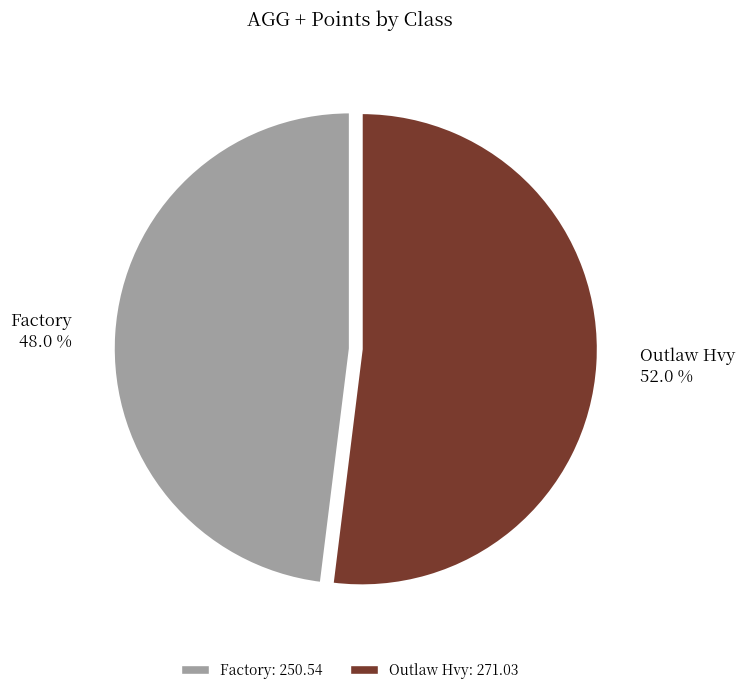

What percentage is NOT represented by Factory?

52.0%